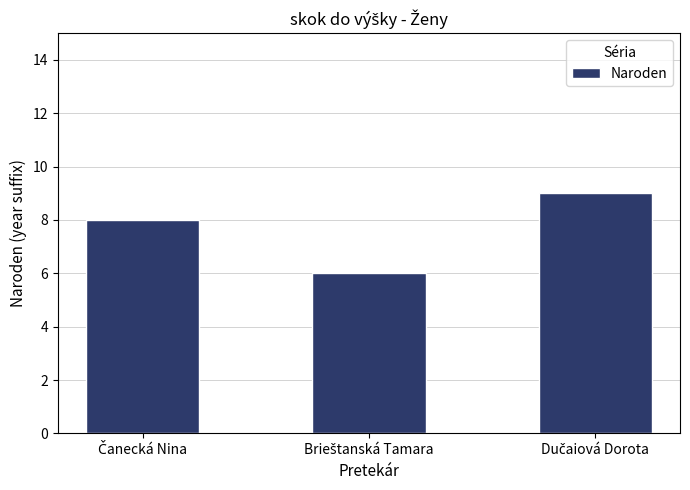

What is the minimum value shown in the chart?

6